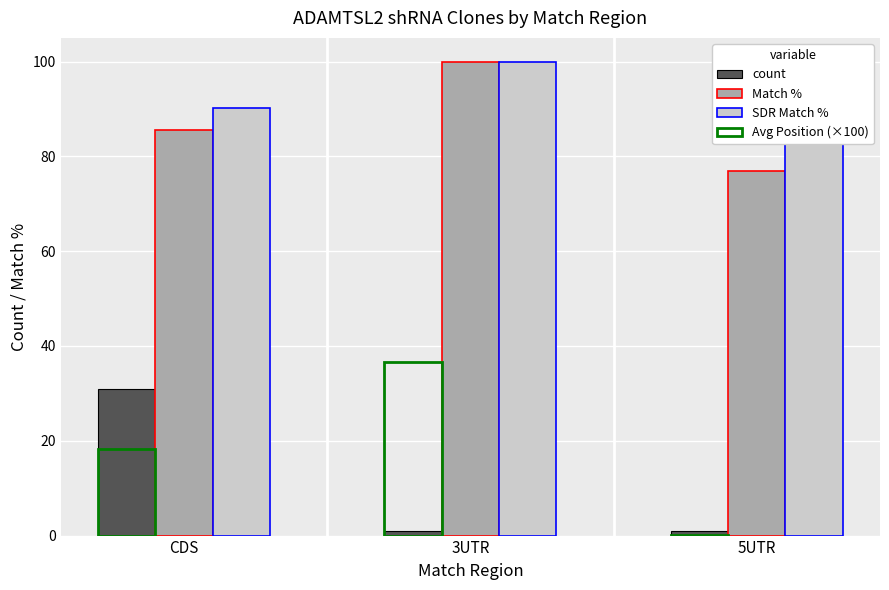

Which label corresponds to the smallest value in the chart?

5UTR